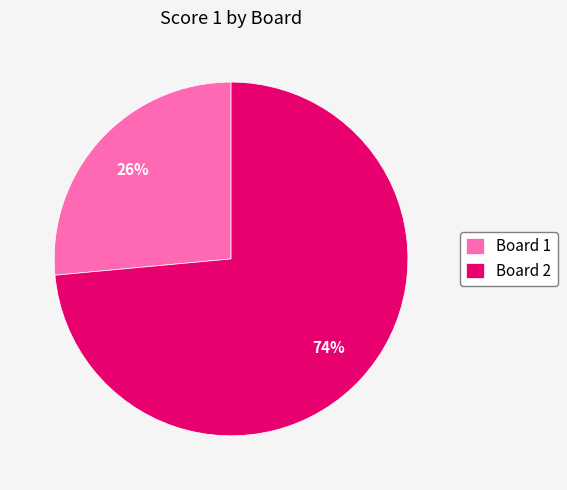

Which category has the biggest portion of the pie?

Board 2